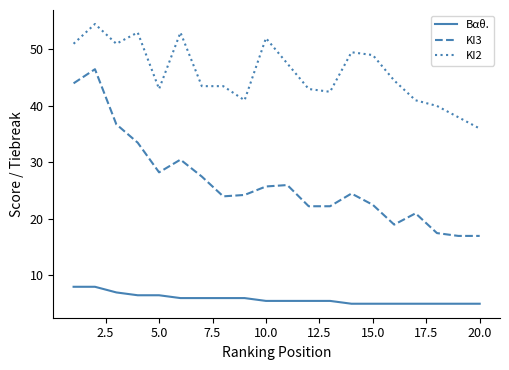

List the series in order of their peak value, lowest first.

Βαθ., ΚΙ3, ΚΙ2